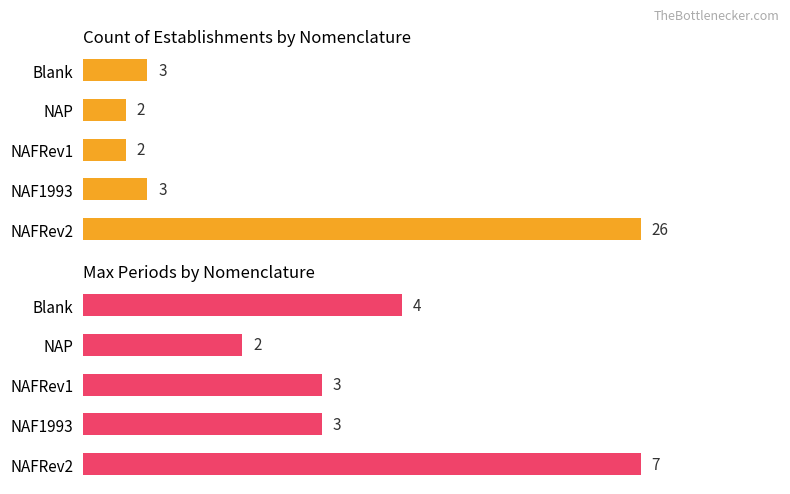

What are all the series names shown in the legend?

Count of Establishments by Nomenclature, Max Periods by Nomenclature